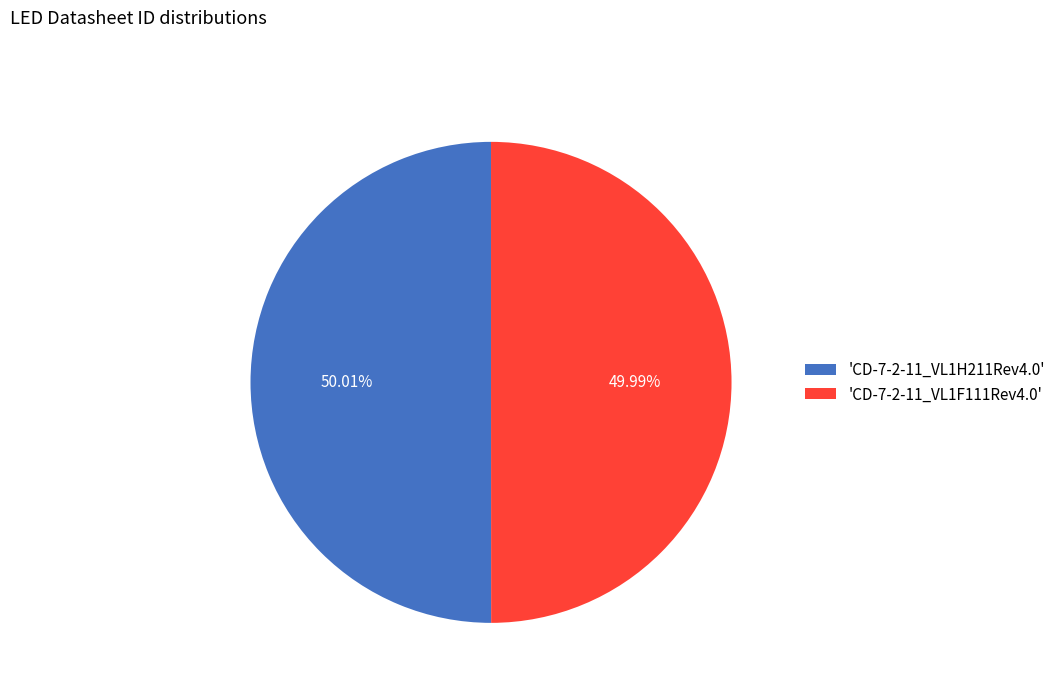

What is the ratio of the value at 'CD-7-2-11_VL1H211Rev4.0' to the value at 'CD-7-2-11_VL1F111Rev4.0'?

1.0